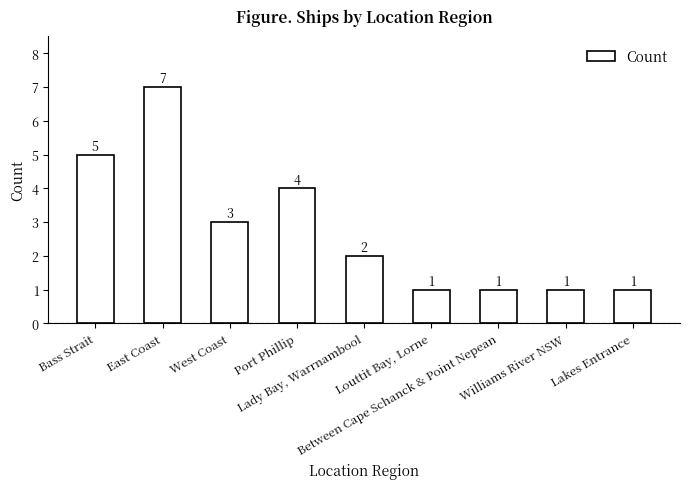

Reading left to right, transcribe all the data shown in this chart.

Bass Strait=5	East Coast=7	West Coast=3	Port Phillip=4	Lady Bay, Warrnambool=2	Louttit Bay, Lorne=1	Between Cape Schanck & Point Nepean=1	Williams River NSW=1	Lakes Entrance=1